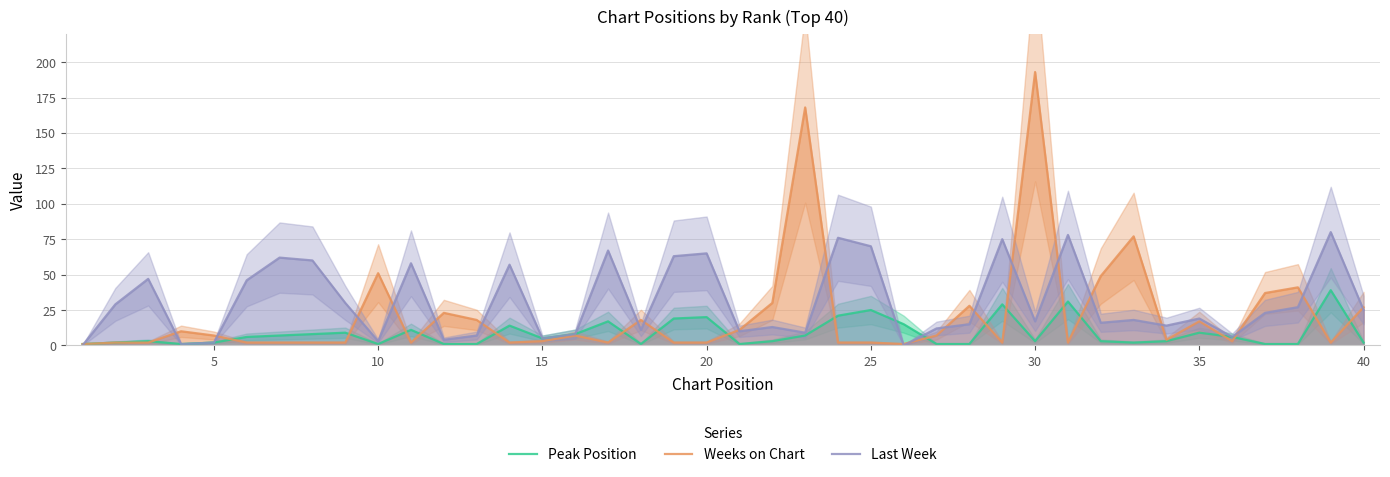

List the series in order of their overall mean, highest first.

Last Week, Weeks on Chart, Peak Position